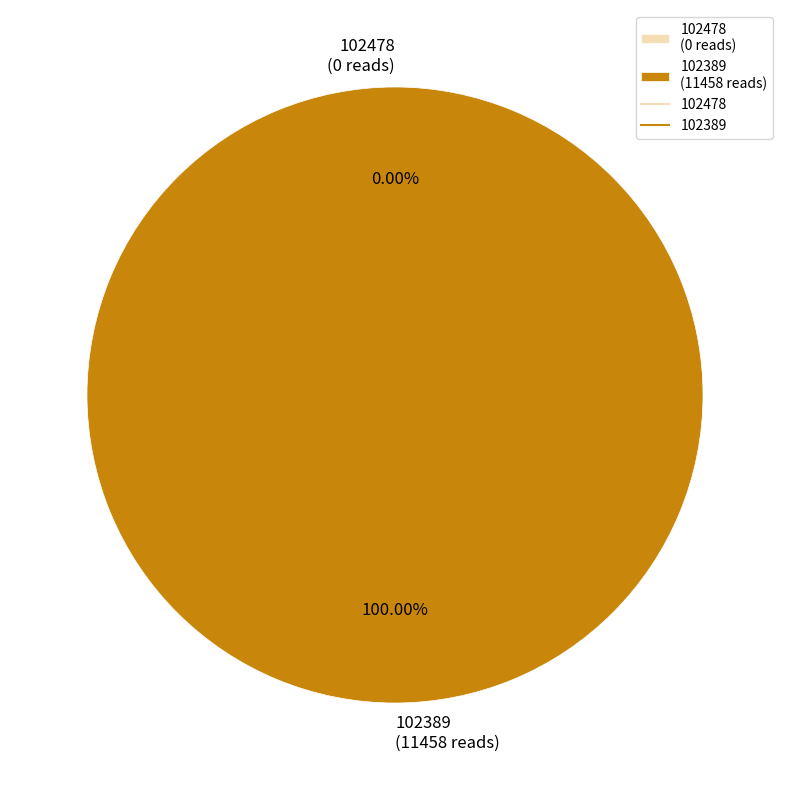

Do 102389 and 102478 together represent more than half of the pie?

Yes